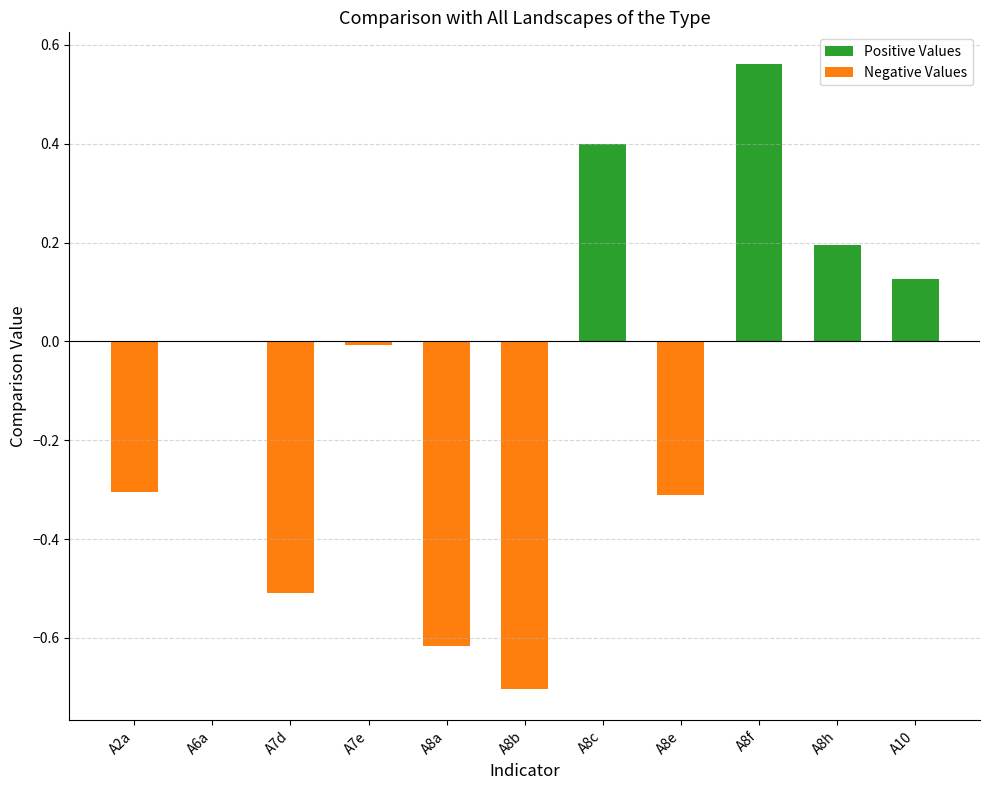

What position from the right is A8b?

6